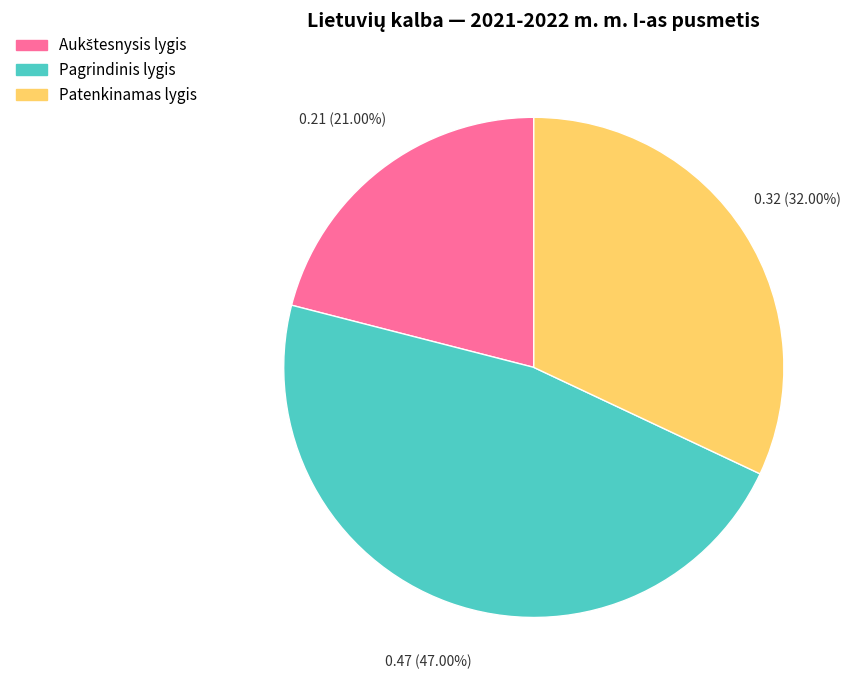

Is there any slice that represents more than half of the pie?

No